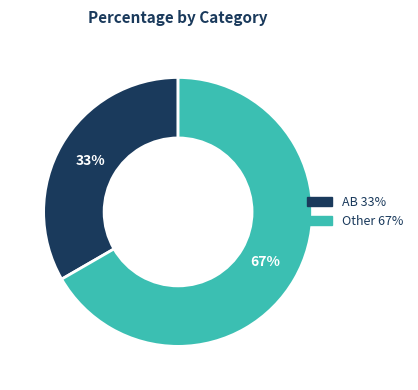

What is the ratio of the value at Other to the value at AB?

2.0